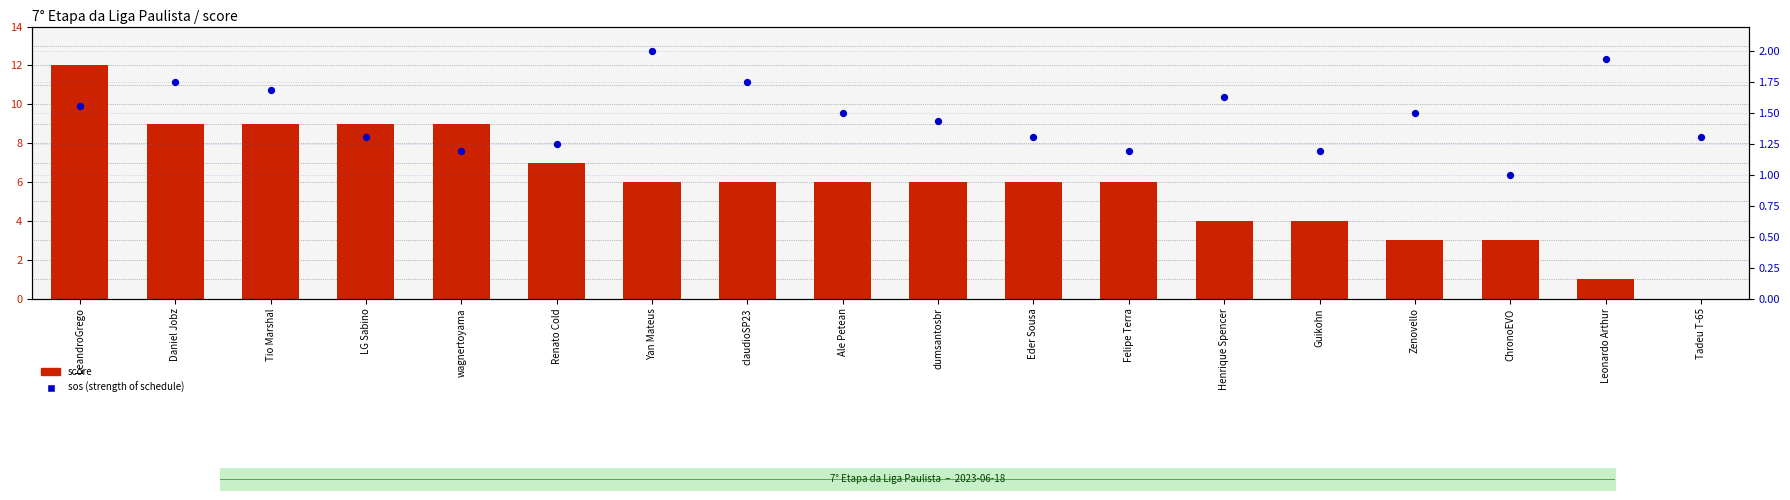

Which series has the largest Y range (max minus min)?

score